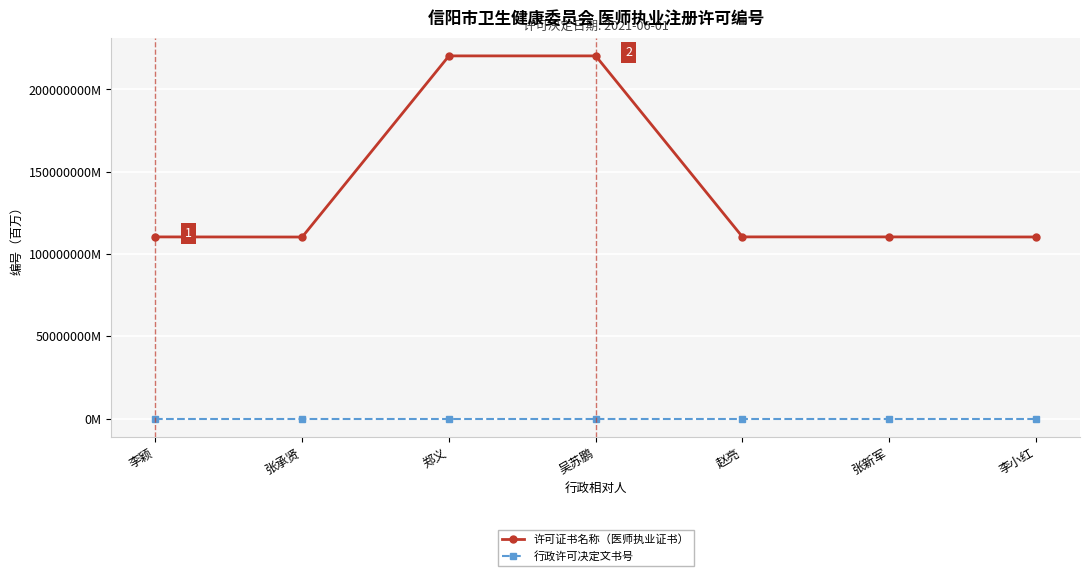

Rank the series by their average value, from lowest to highest.

行政许可决定文书号, 许可证书名称（医师执业证书）